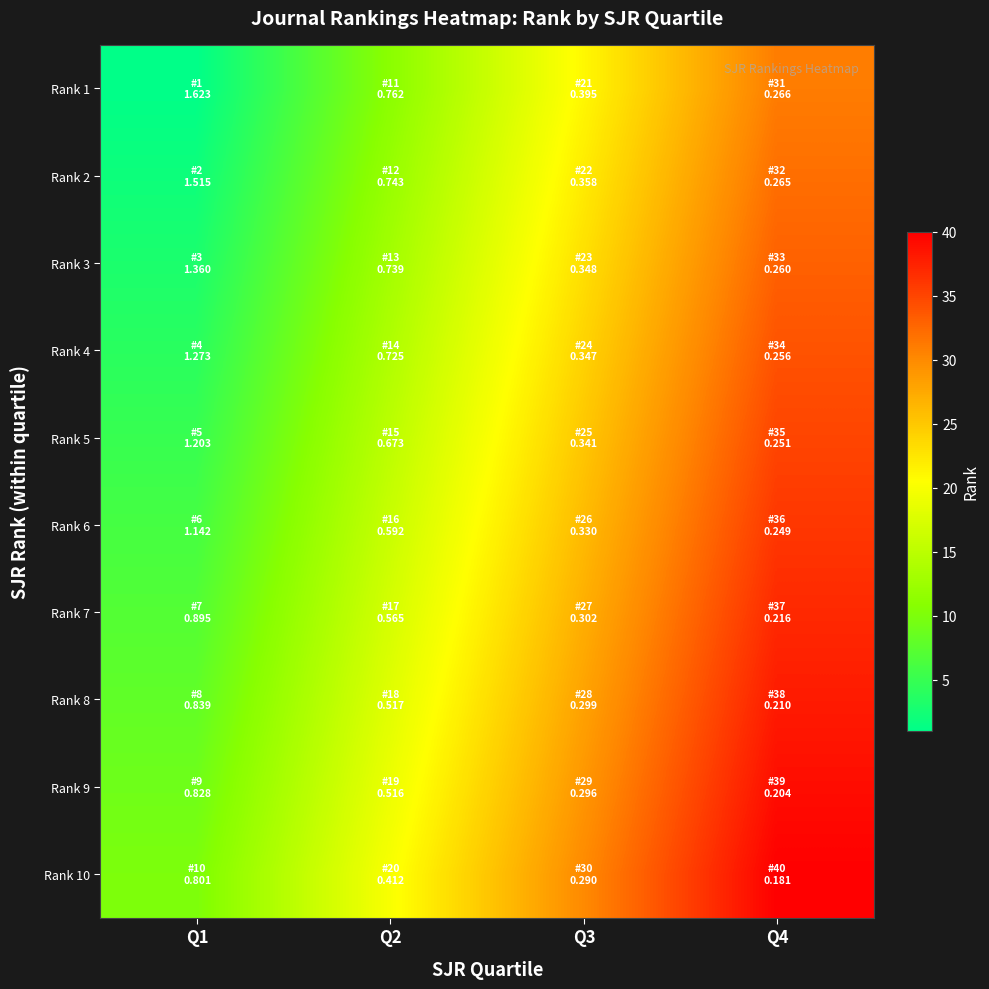

Count the number of data series in this chart.

10